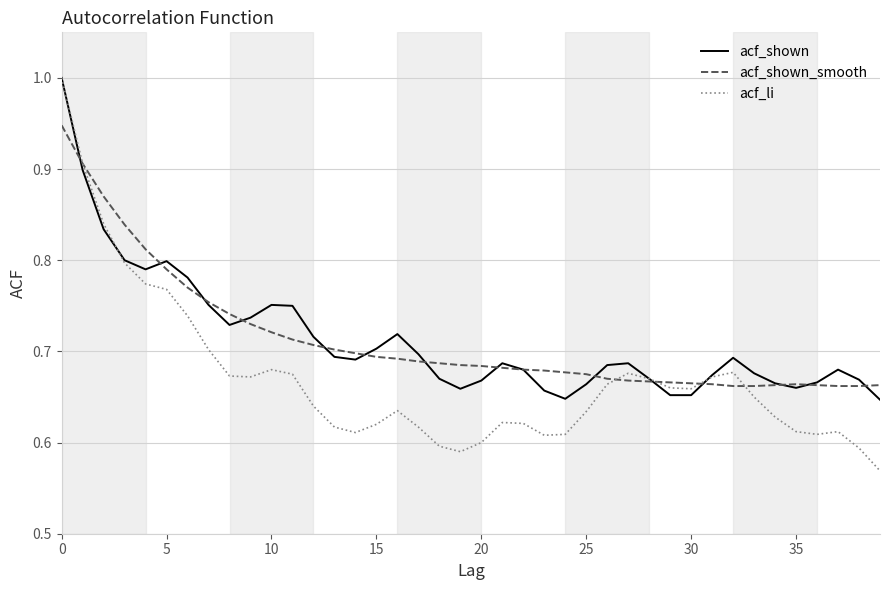

Which series has the widest spread of values?

acf_li